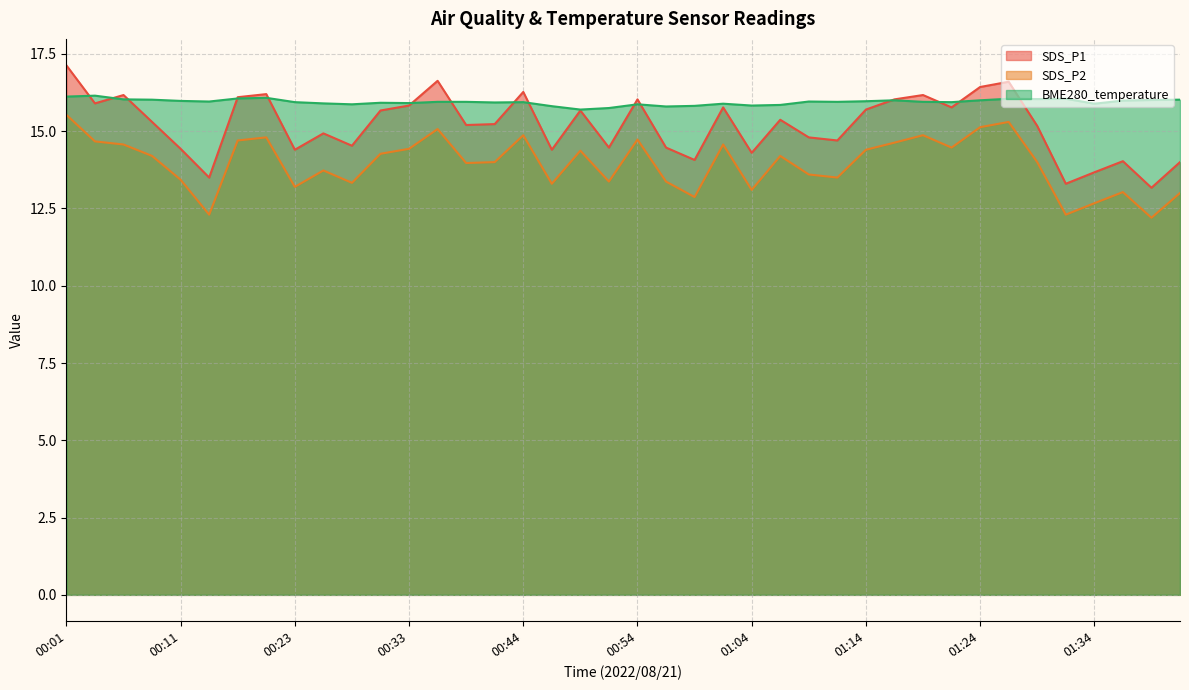

Which series has the largest range (max minus min)?

SDS_P1